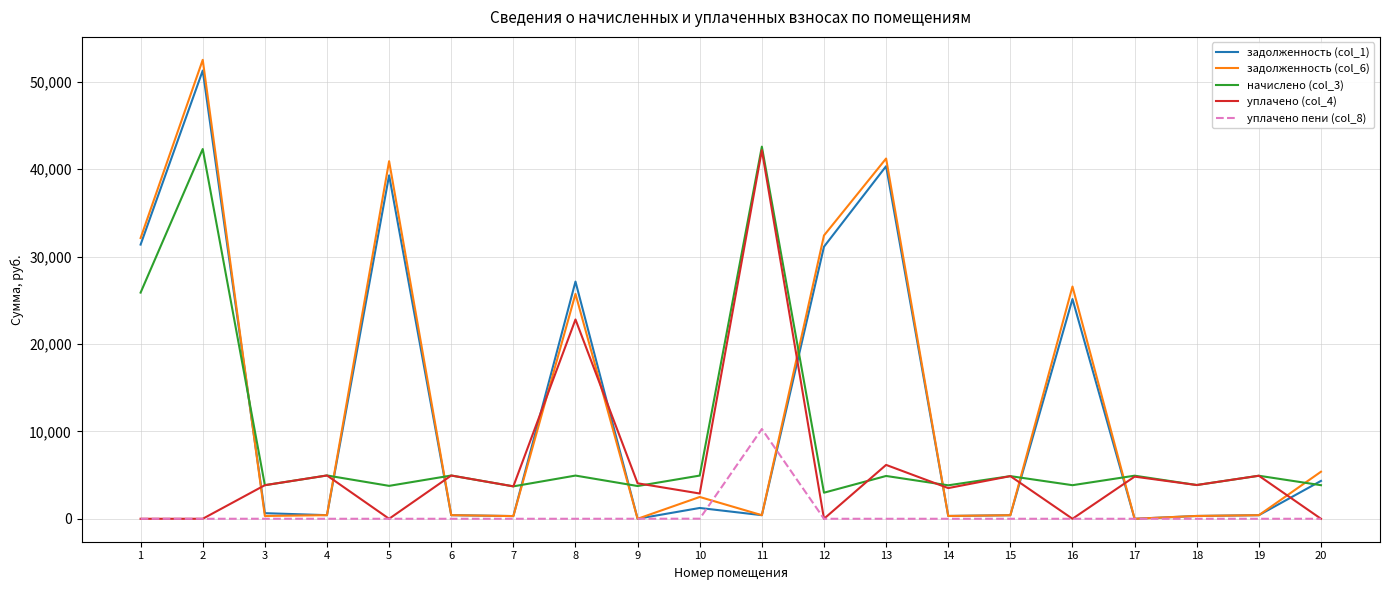

How many distinct data groups are displayed?

5